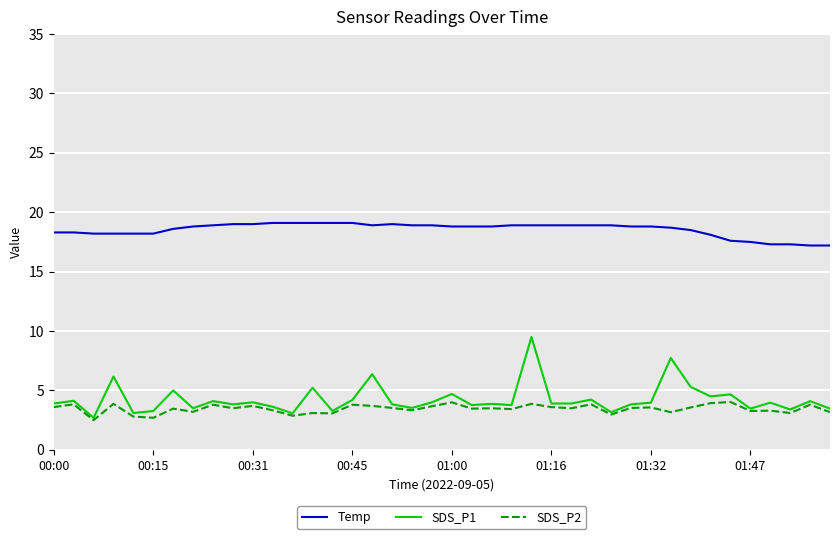

List the series in order of their peak value, highest first.

Temp, SDS_P1, SDS_P2